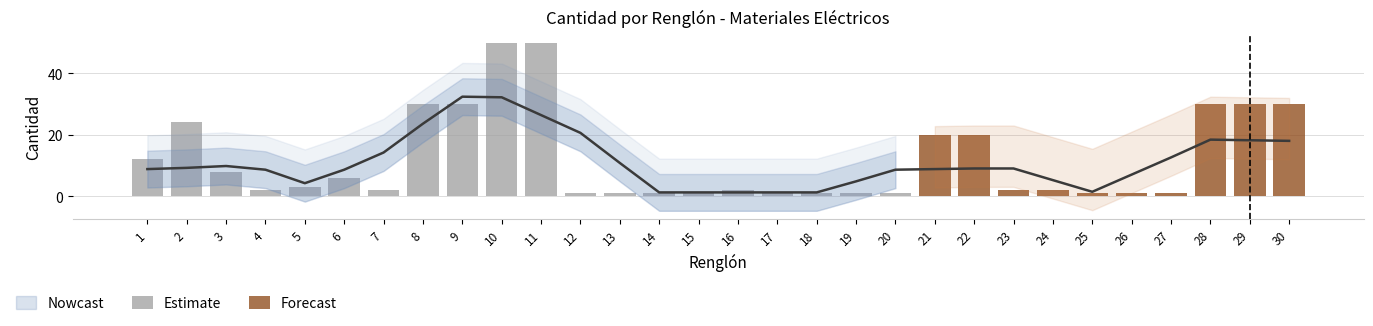

How many categories are shown in the chart?

30